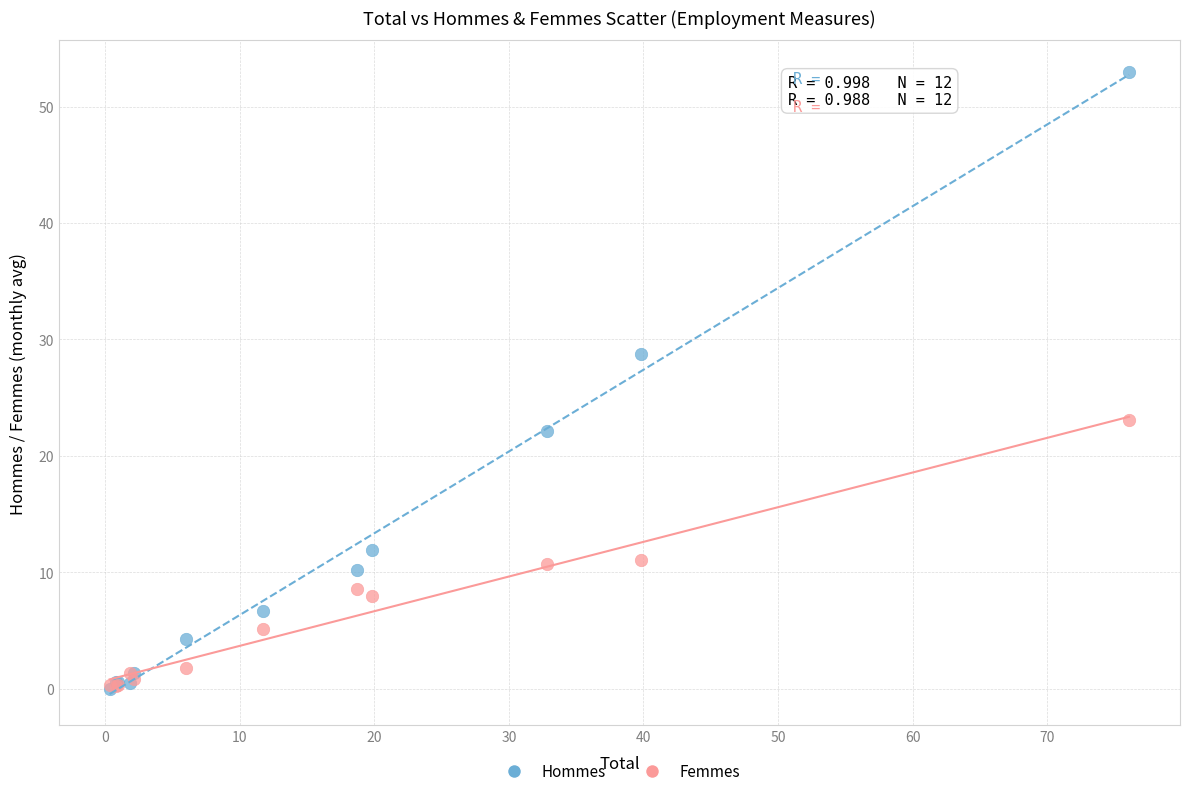

Which series has the widest spread of Y values?

Hommes